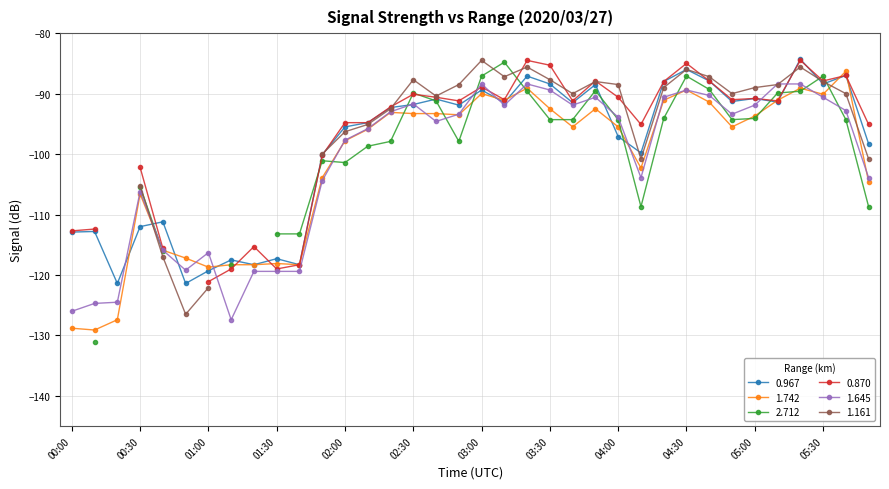

Rank the series at 01:20 from lowest to highest value.

1.645, 0.967, 1.742